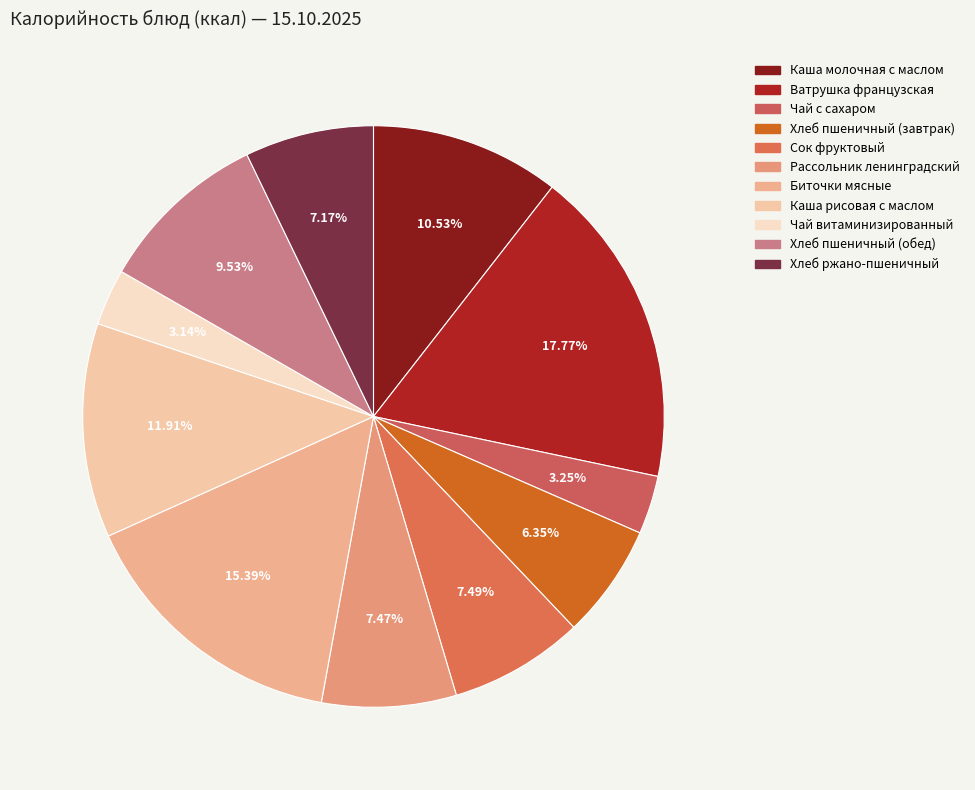

True or false: Хлеб ржано-пшеничный accounts for 7% of the total.

True